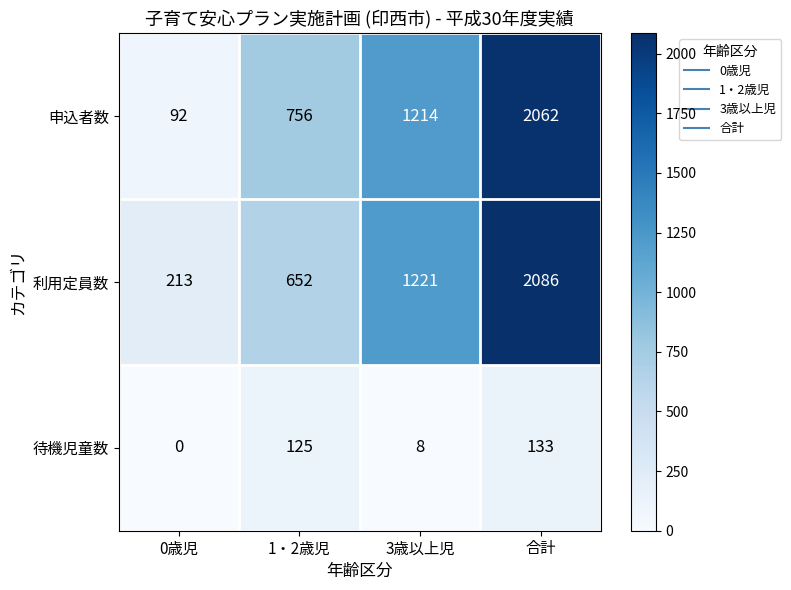

Which series has the largest total across all categories?

利用定員数